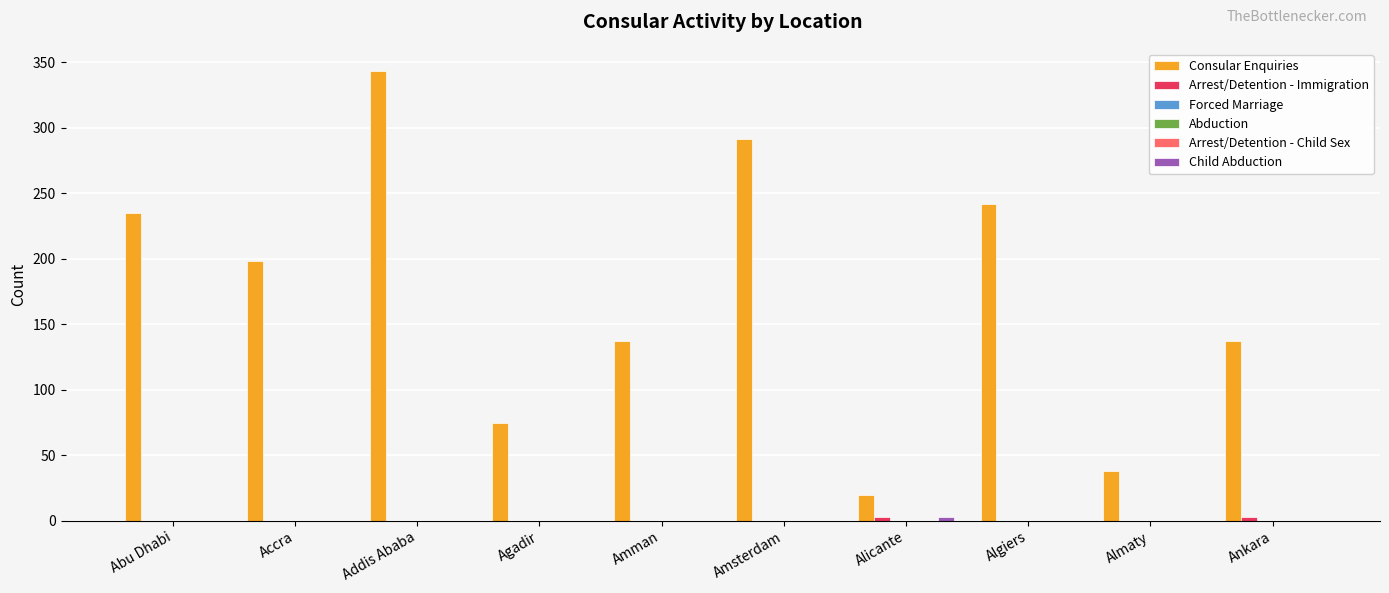

Reading left to right, transcribe all the data shown in this chart.

Consular Enquiries: Abu Dhabi=235	Accra=198	Addis Ababa=343	Agadir=75	Amman=137	Amsterdam=291	Alicante=20	Algiers=242	Almaty=38	Ankara=137
Arrest/Detention - Immigration: Abu Dhabi=0	Accra=0	Addis Ababa=0	Agadir=0	Amman=0	Amsterdam=0	Alicante=3	Algiers=0	Almaty=0	Ankara=3
Forced Marriage: Abu Dhabi=0	Accra=0	Addis Ababa=0	Agadir=0	Amman=0	Amsterdam=0	Alicante=0	Algiers=0	Almaty=0	Ankara=0
Abduction: Abu Dhabi=0	Accra=0	Addis Ababa=0	Agadir=0	Amman=0	Amsterdam=0	Alicante=0	Algiers=0	Almaty=0	Ankara=0
Arrest/Detention - Child Sex: Abu Dhabi=0	Accra=0	Addis Ababa=0	Agadir=0	Amman=0	Amsterdam=0	Alicante=0	Algiers=0	Almaty=0	Ankara=0
Child Abduction: Abu Dhabi=0	Accra=0	Addis Ababa=0	Agadir=0	Amman=0	Amsterdam=0	Alicante=3	Algiers=0	Almaty=0	Ankara=0